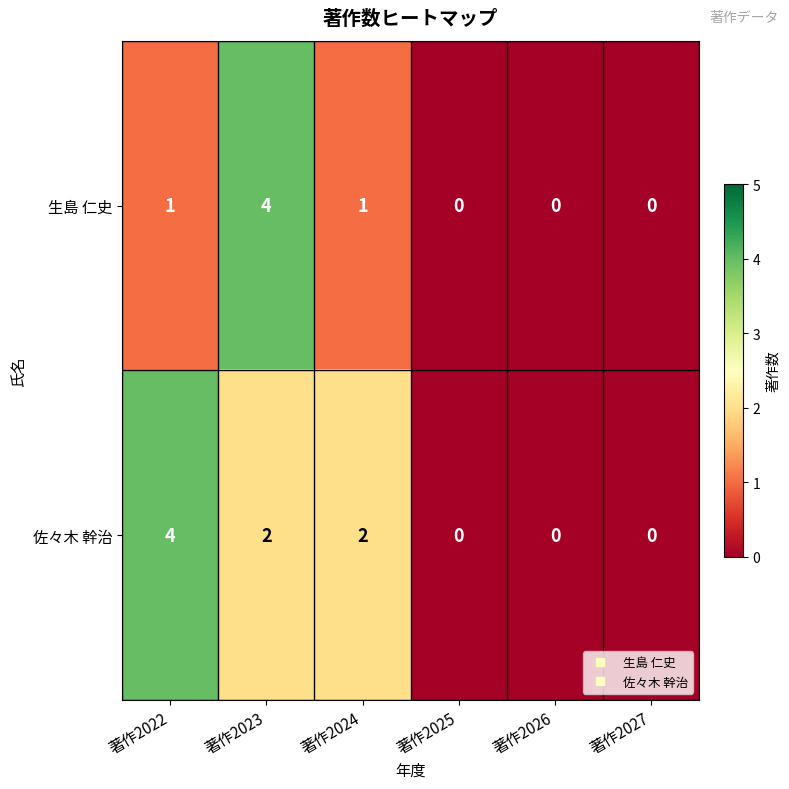

How many 生島 仁史 values are between 0 and 1?

5